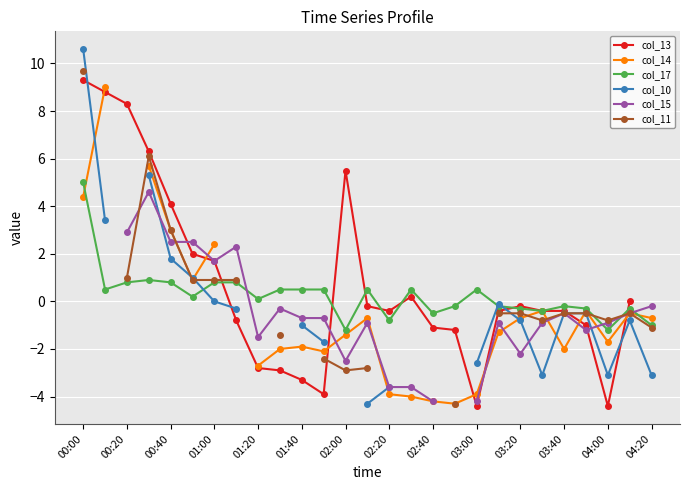

After their last crossing, which series has the higher values: col_15 or col_17?

col_15